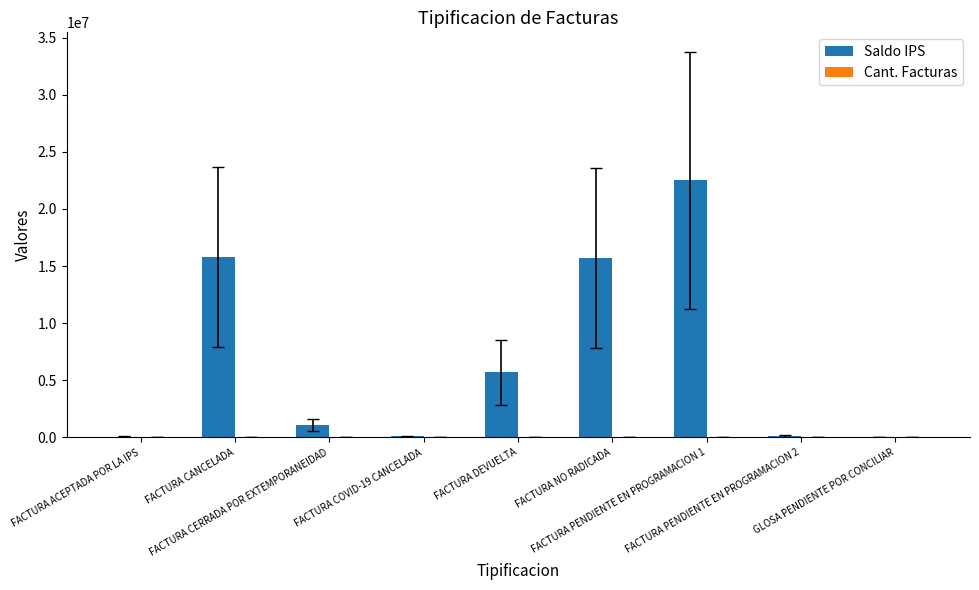

What is the sum of the Cant. Facturas values at FACTURA DEVUELTA and FACTURA PENDIENTE EN PROGRAMACION 1?

219